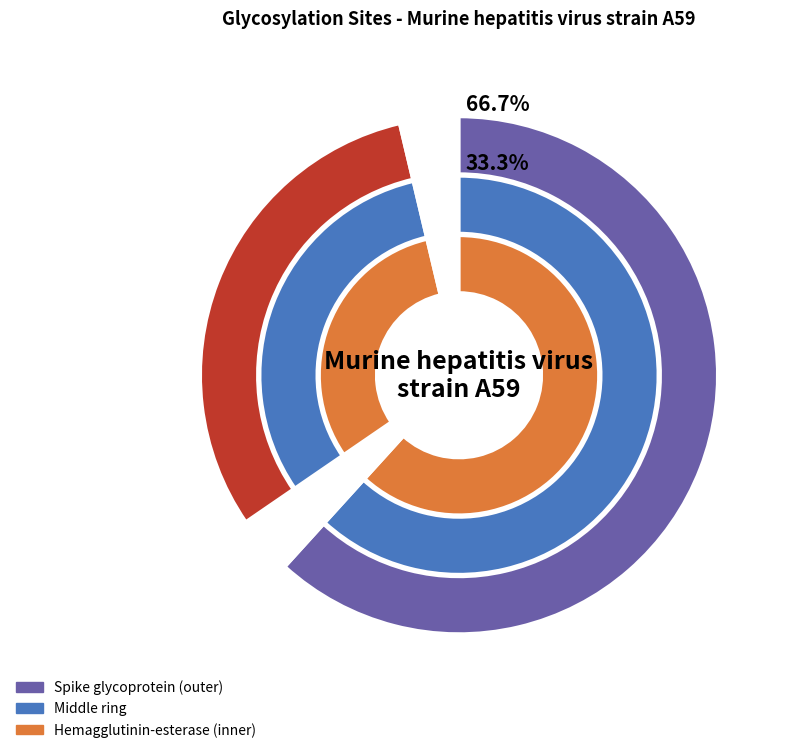

What is the change in value from Spike glycoprotein to Hemagglutinin-esterase?

-9